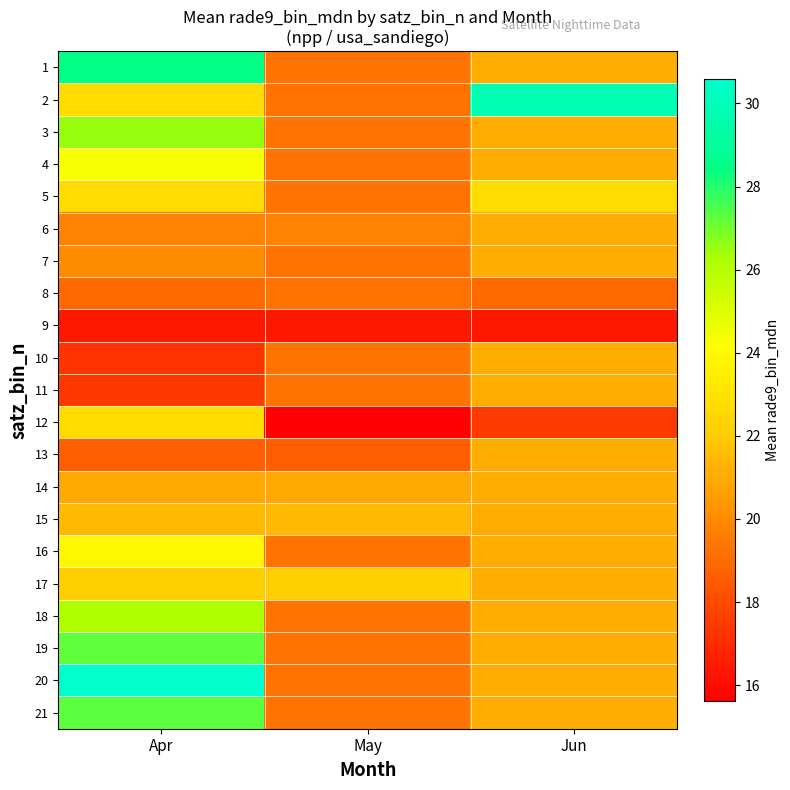

At how many categories does at least one series exceed 23?

2